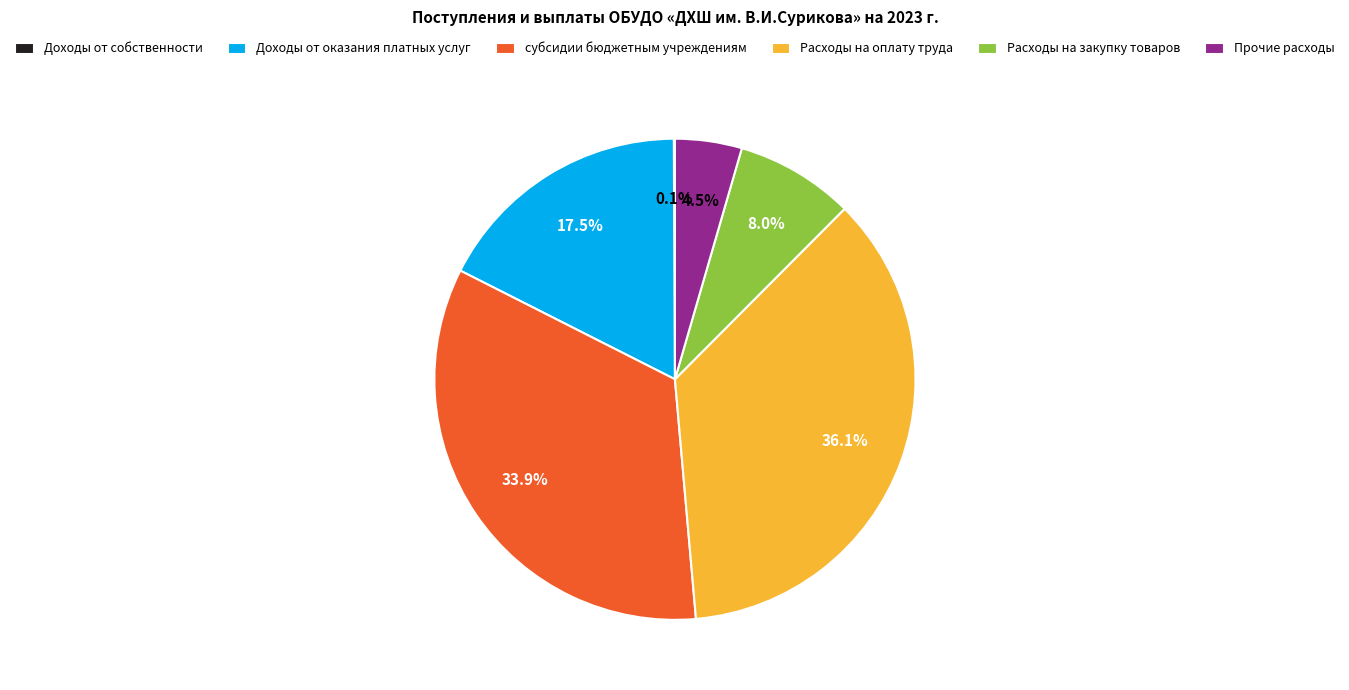

To the nearest percent, what is the average slice percentage?

17%